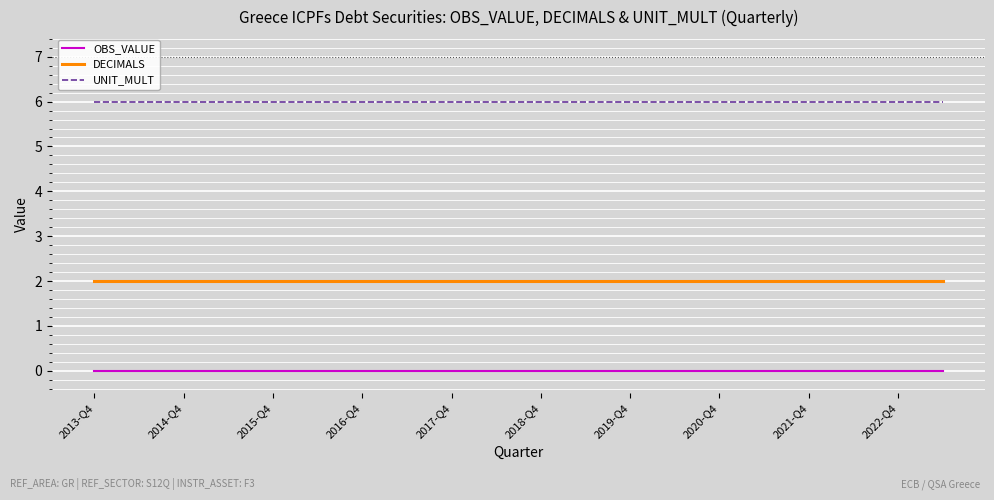

True or false: DECIMALS and UNIT_MULT cross at least once.

False